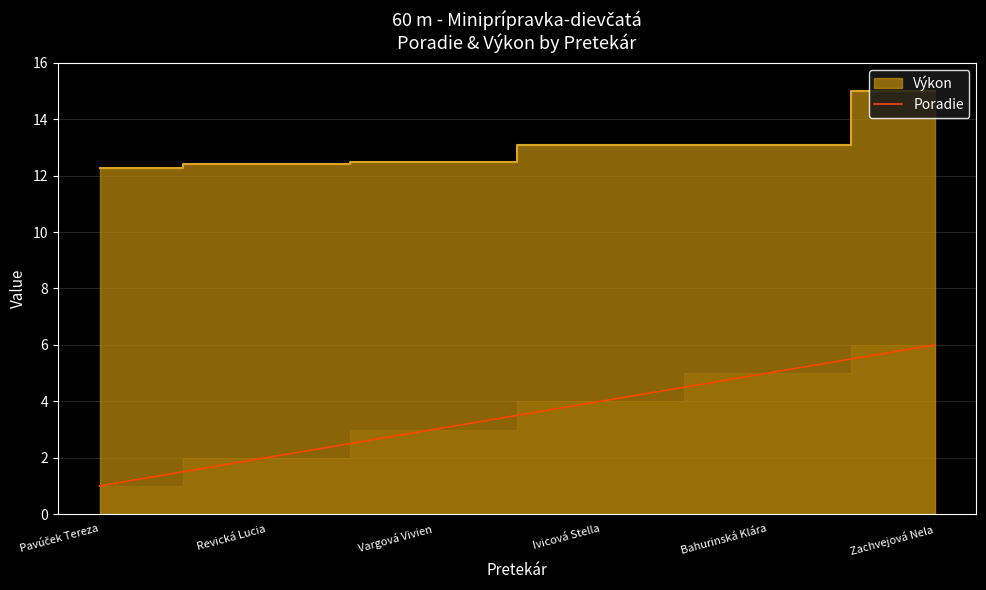

The value of Poradie at Ivicová Stella is 4. True or false?

True